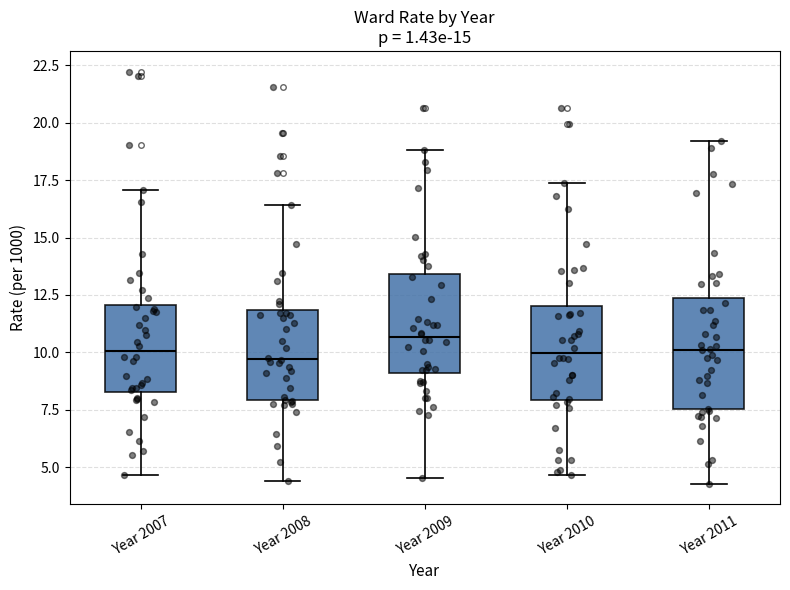

Which box is the tallest, from its lower edge to its upper edge?

Year 2011